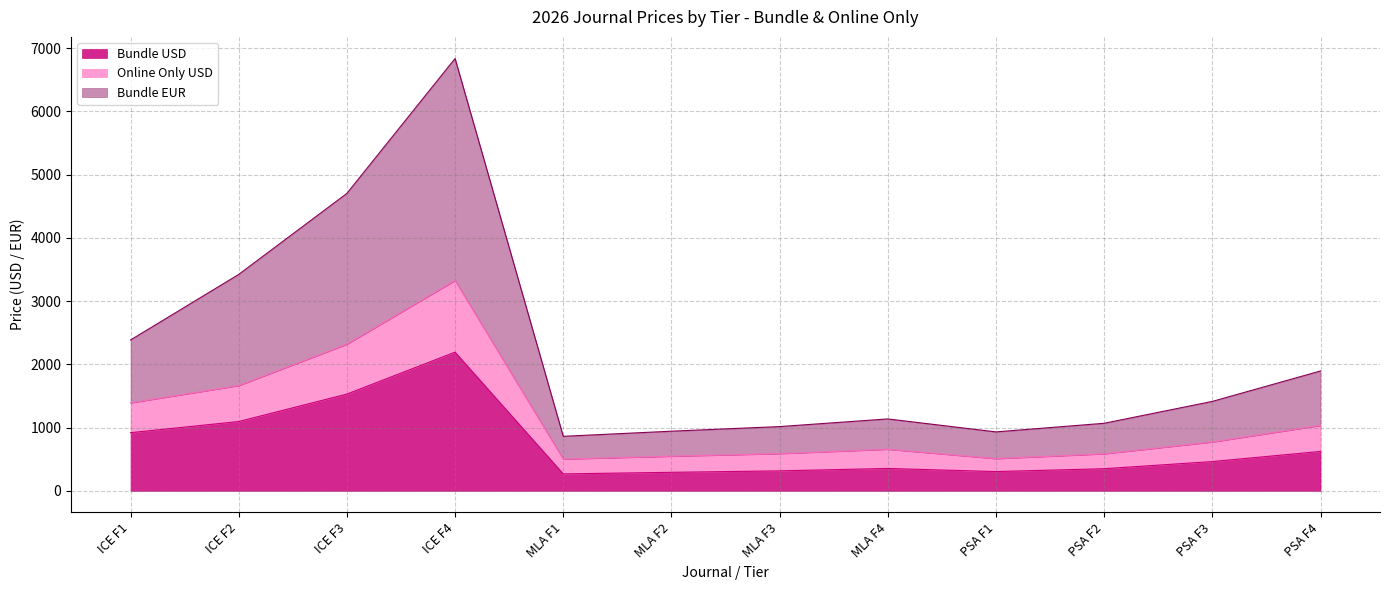

What is the sum of all Online Only USD values?

13893